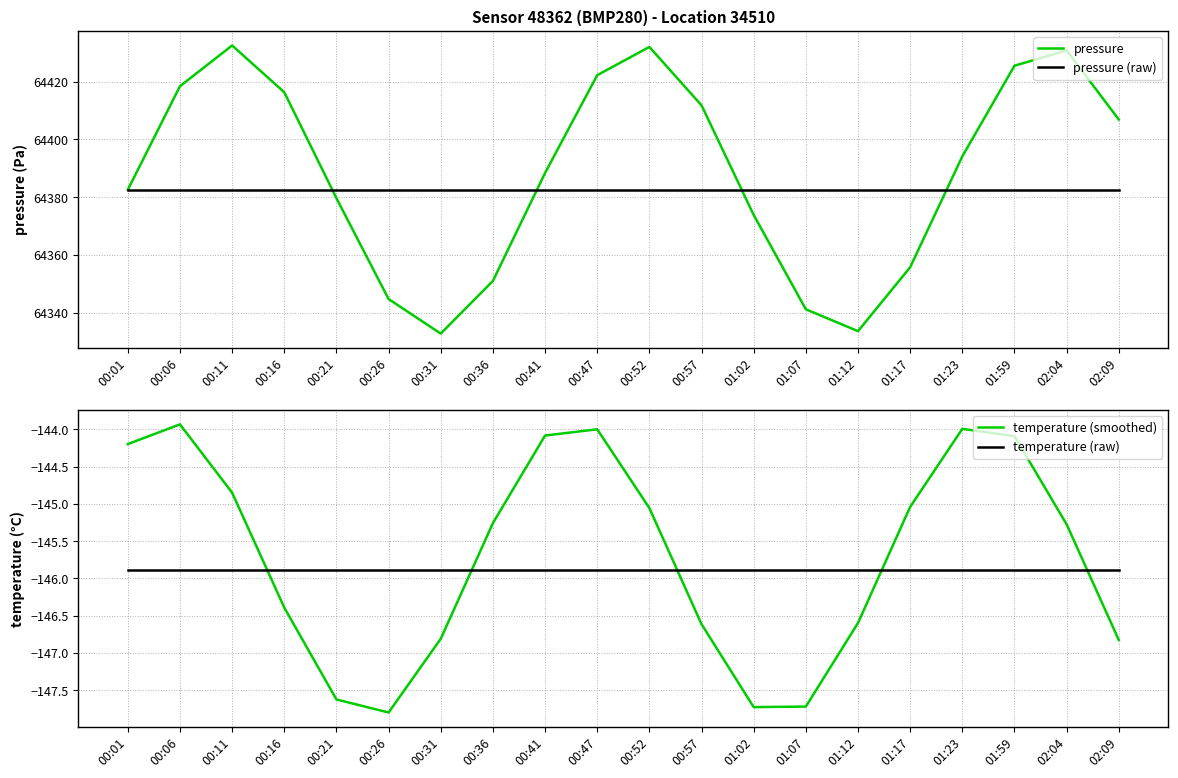

What is the difference between the highest and lowest values at 00:41?

64534.3